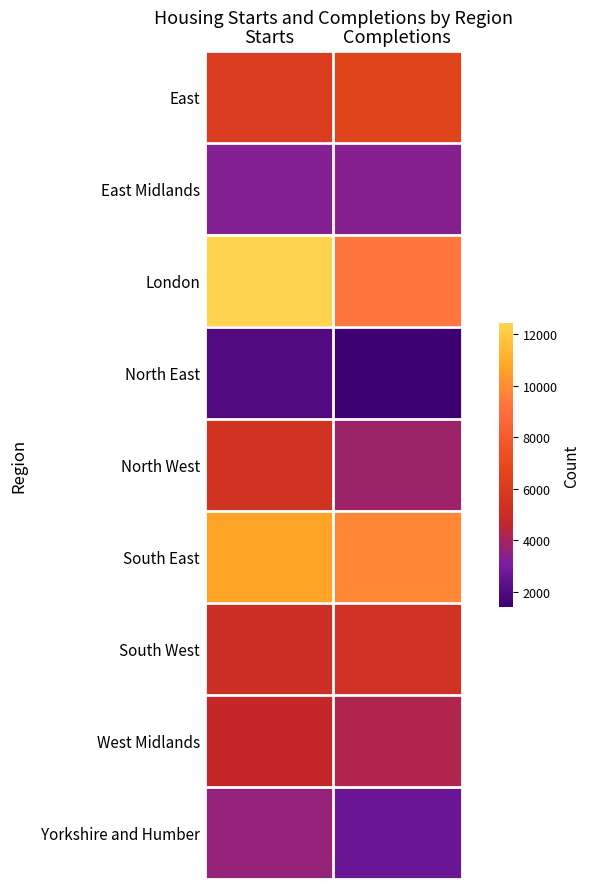

Between Starts and Completions, which is larger?

Completions